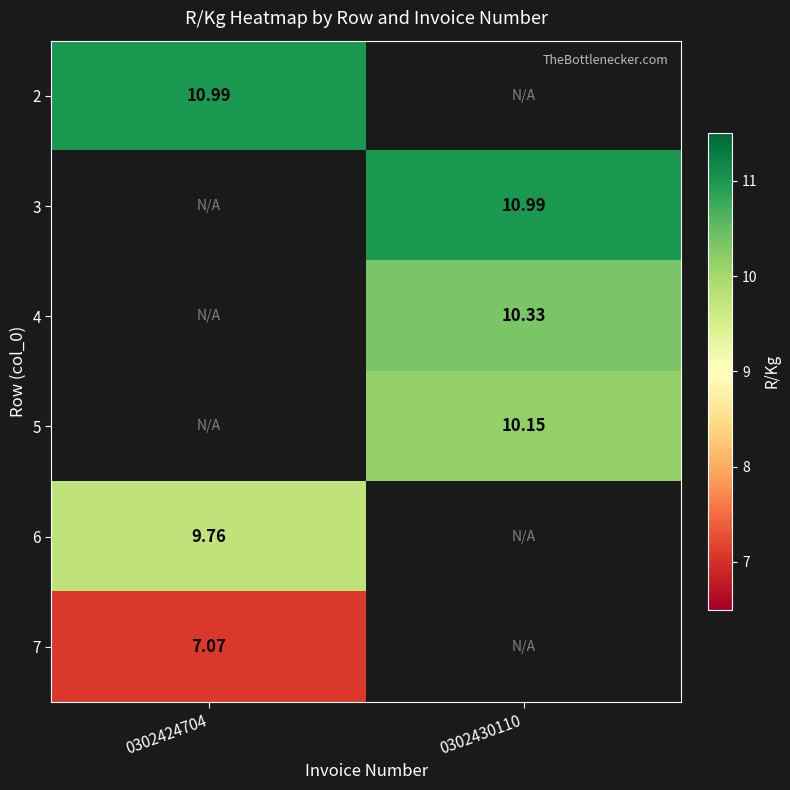

Is it true that 6 equals 9.8 at 0302424704?

True